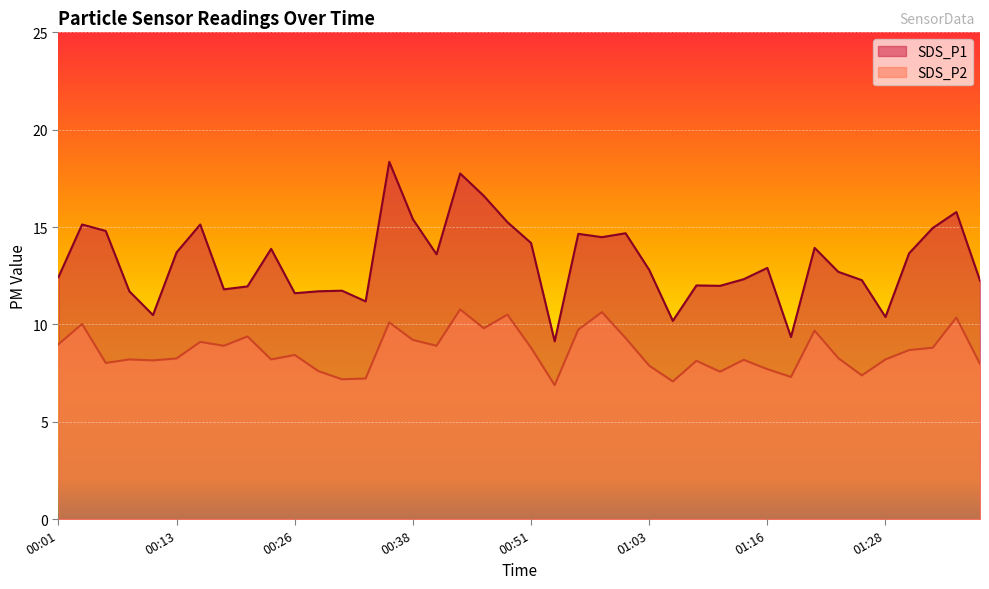

True or false: SDS_P2 and SDS_P1 intersect in this chart.

False